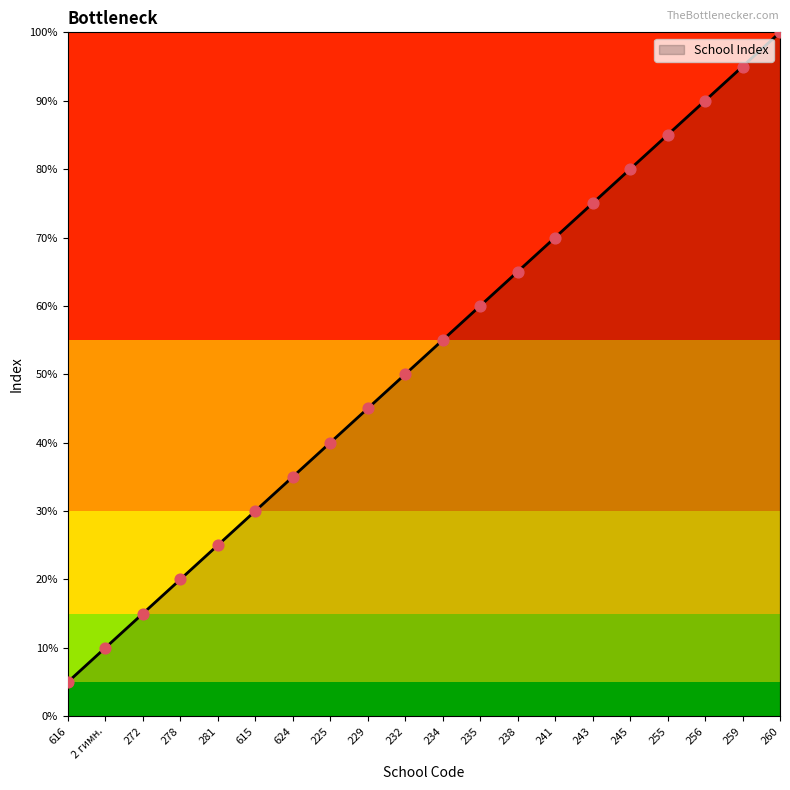

Is this an area chart (filled region under the line)?

Yes